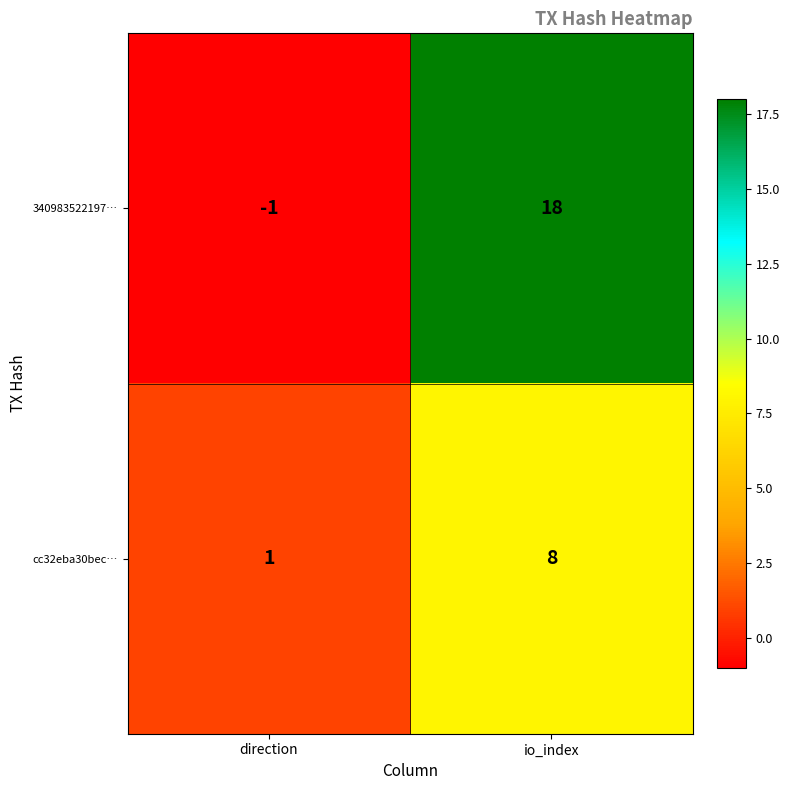

What is the sum of the cc32eba30bec… values at direction and io_index?

9